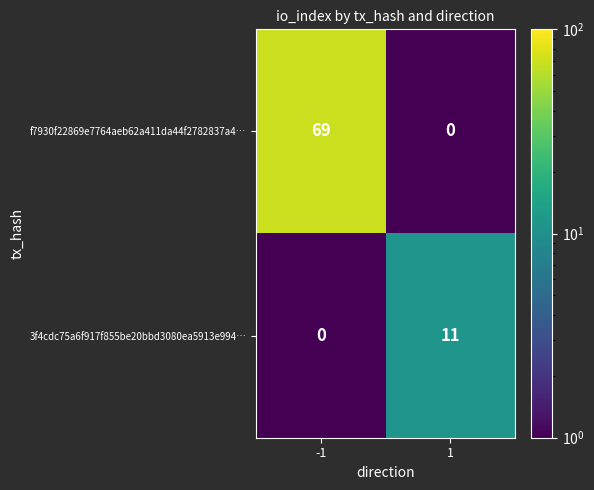

What is the sum of the 3f4cdc75a6f917f855be20bbd3080ea5913e994… values at -1 and 1?

11